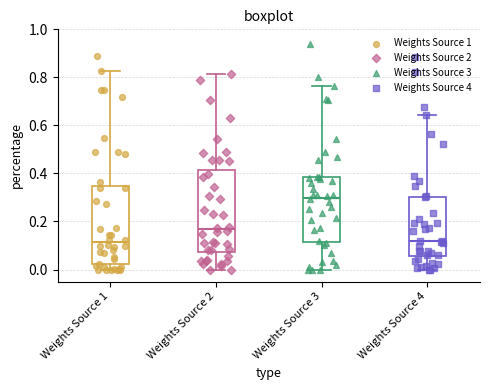

Reading left to right, transcribe this box plot: for each box, give where its median line is, the range the box spans, and where its two whiskers end, as read against the y-axis. The values are not printed on the chart, so give them approximately, as read against the axis.

Weights Source 1: median 0.12, box 0.02 to 0.34, whiskers 0.00 to 0.82
Weights Source 2: median 0.16, box 0.08 to 0.42, whiskers 0.00 to 0.82
Weights Source 3: median 0.30, box 0.12 to 0.38, whiskers 0.00 to 0.76
Weights Source 4: median 0.12, box 0.06 to 0.30, whiskers 0.00 to 0.64